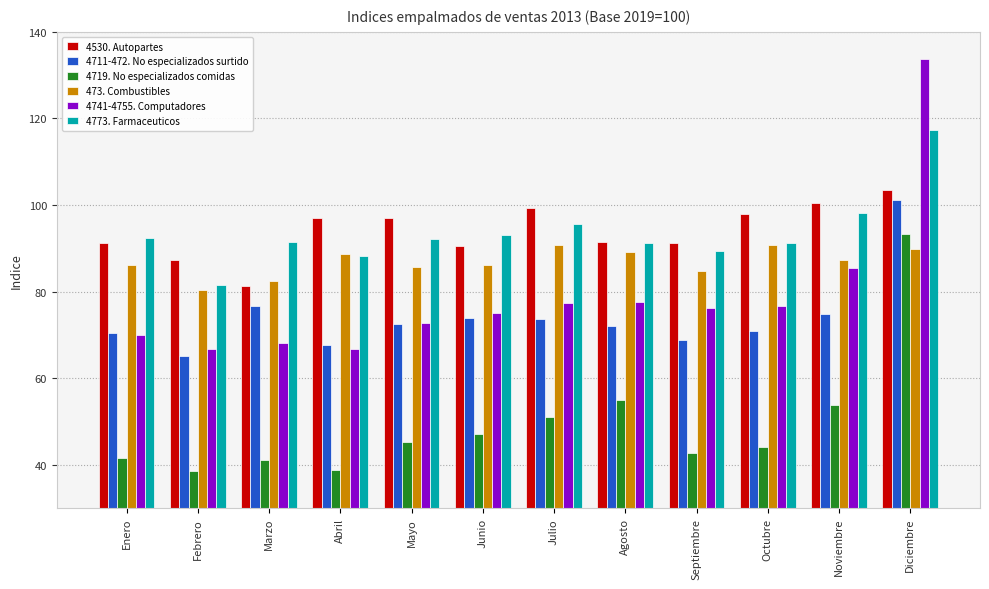

What is the maximum value shown in the chart?

133.7